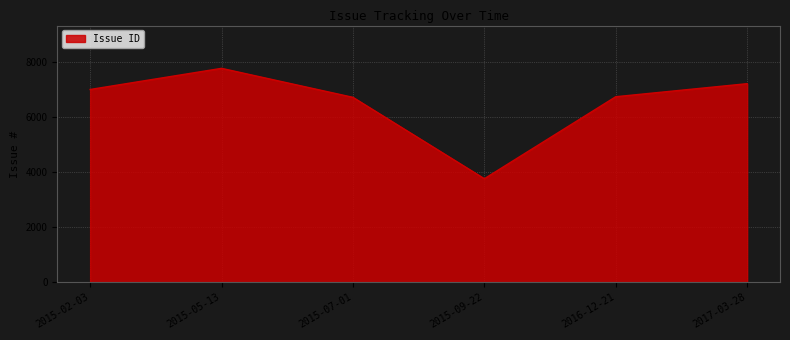

True or false: the data shows 7212 at 2017-03-28.

True